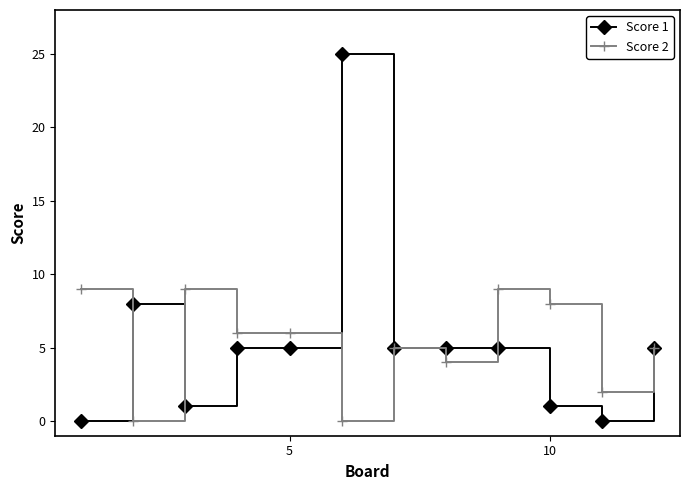

True or false: Score 1 has more than 0 points higher than both neighbors.

True